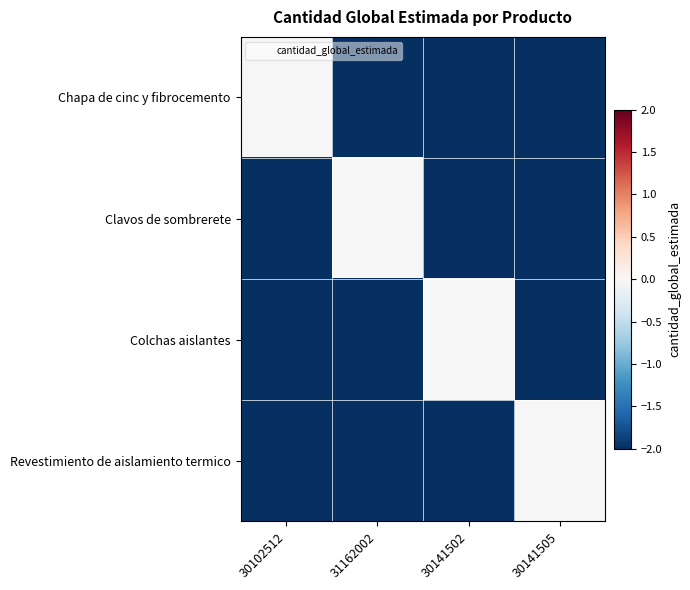

At 30102512, list the series in order from smallest to largest.

Colchas aislantes, Clavos de sombrerete, Revestimiento de aislamiento termico, Chapa de cinc y fibrocemento